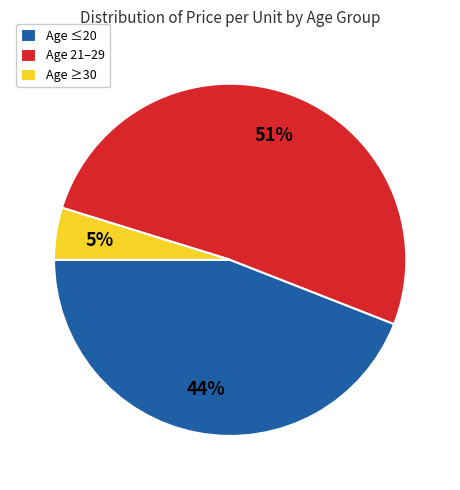

To the nearest percent, what portion does Age ≥30 represent?

5%